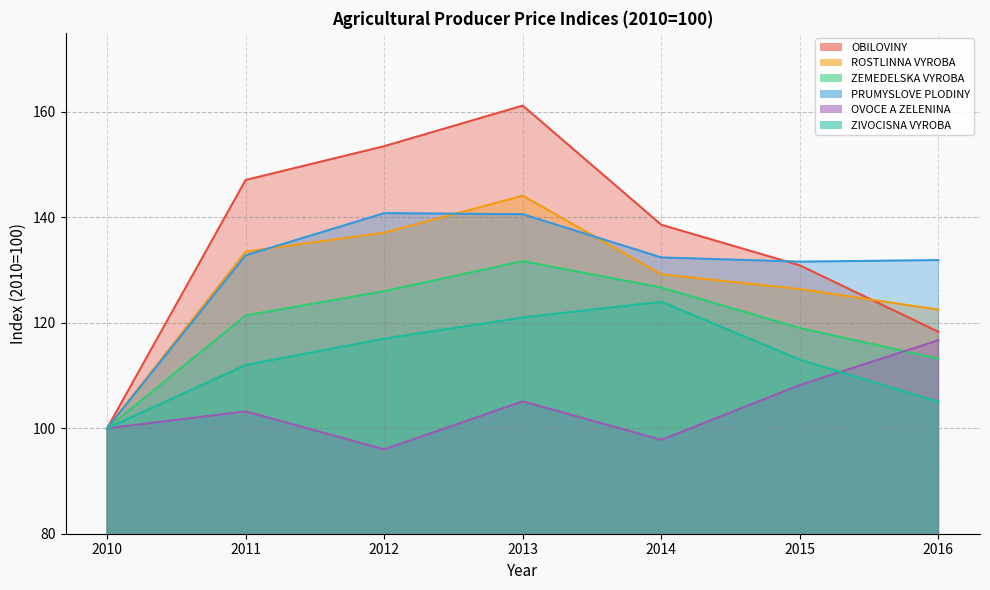

Which category has the lowest value across all series?

2012